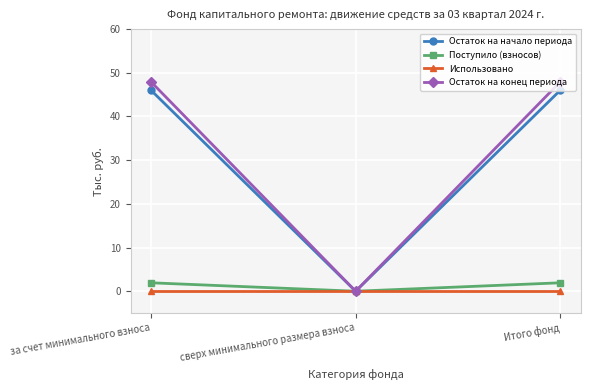

Is it true that Остаток на начало периода equals 14.7 at сверх минимального размера взноса?

False